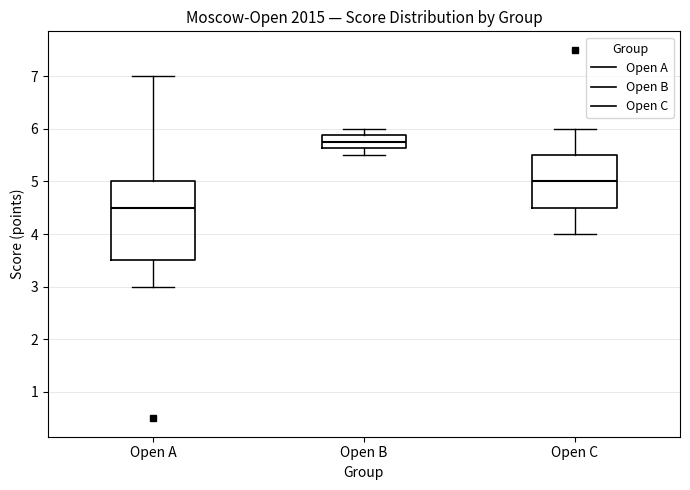

Which box is the tallest, from its lower edge to its upper edge?

Open A